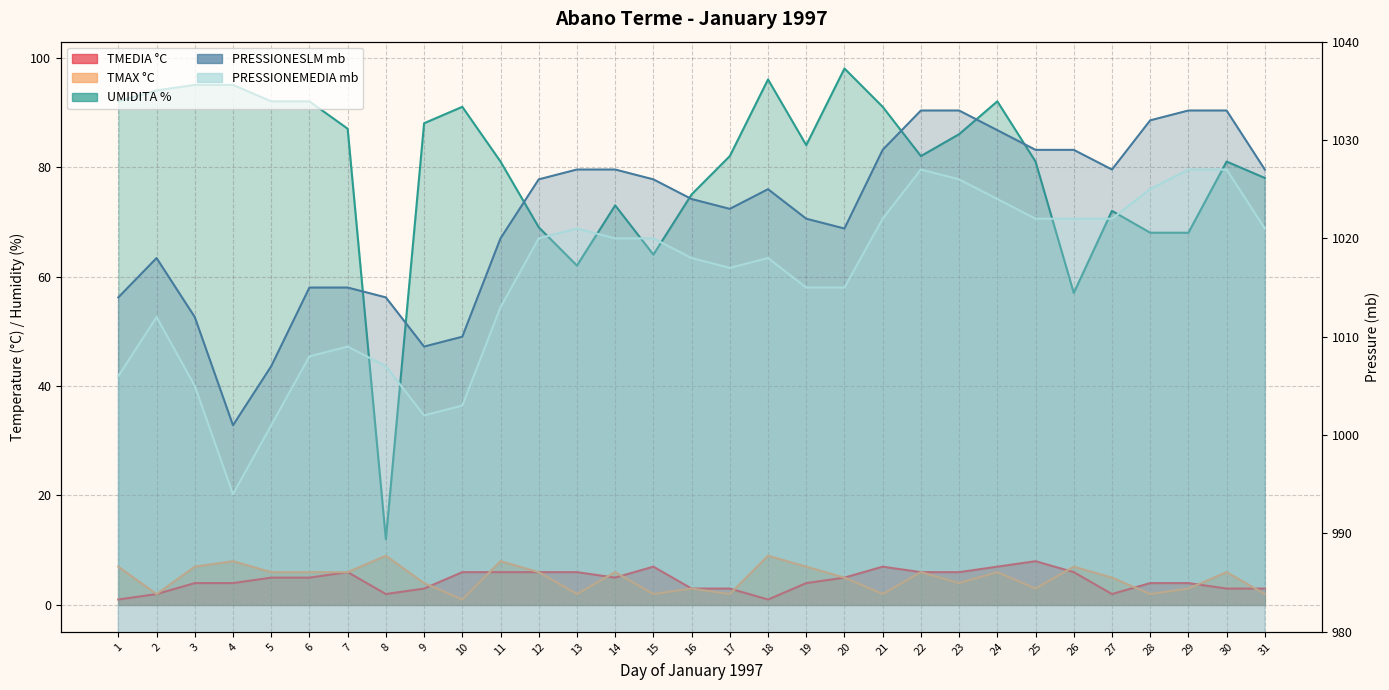

Which category has the highest value across all series?

22